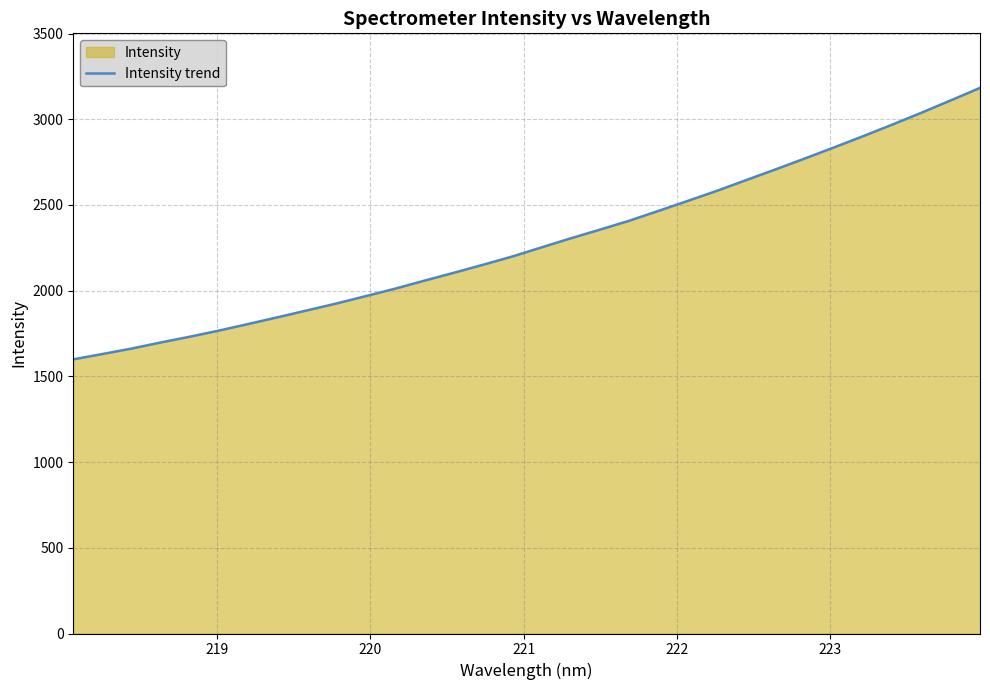

What is the difference between the maximum and minimum values?

1583.7